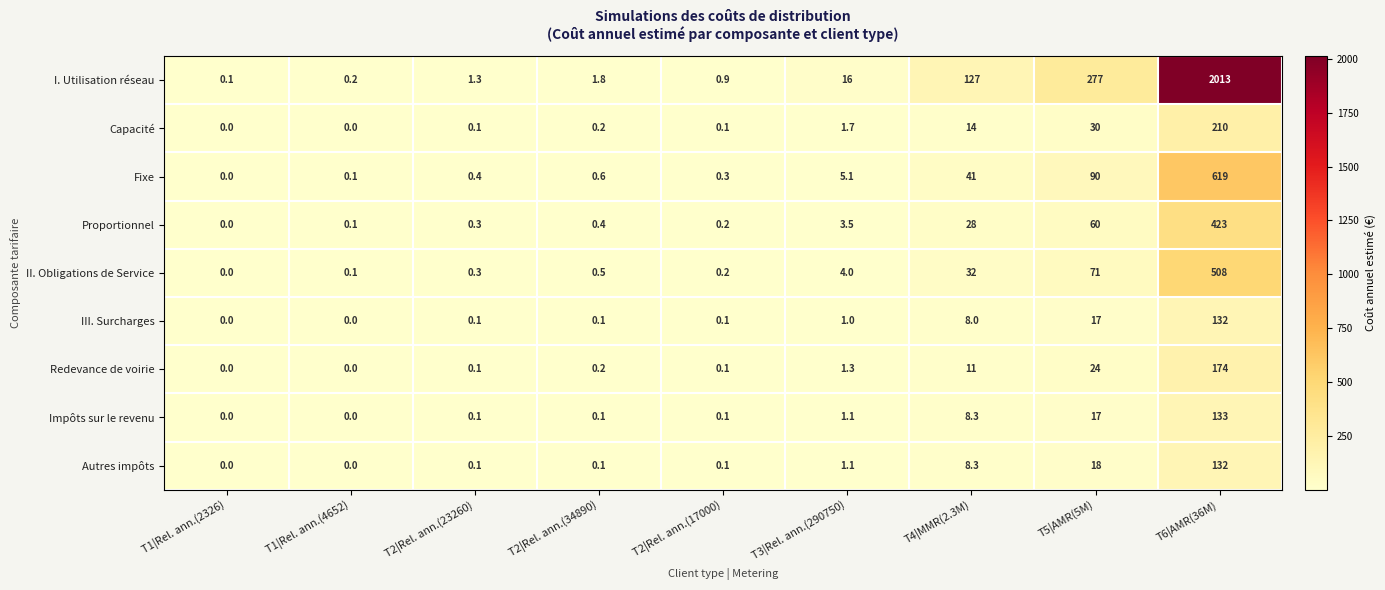

What is the average value of the I. Utilisation réseau series?

270.8